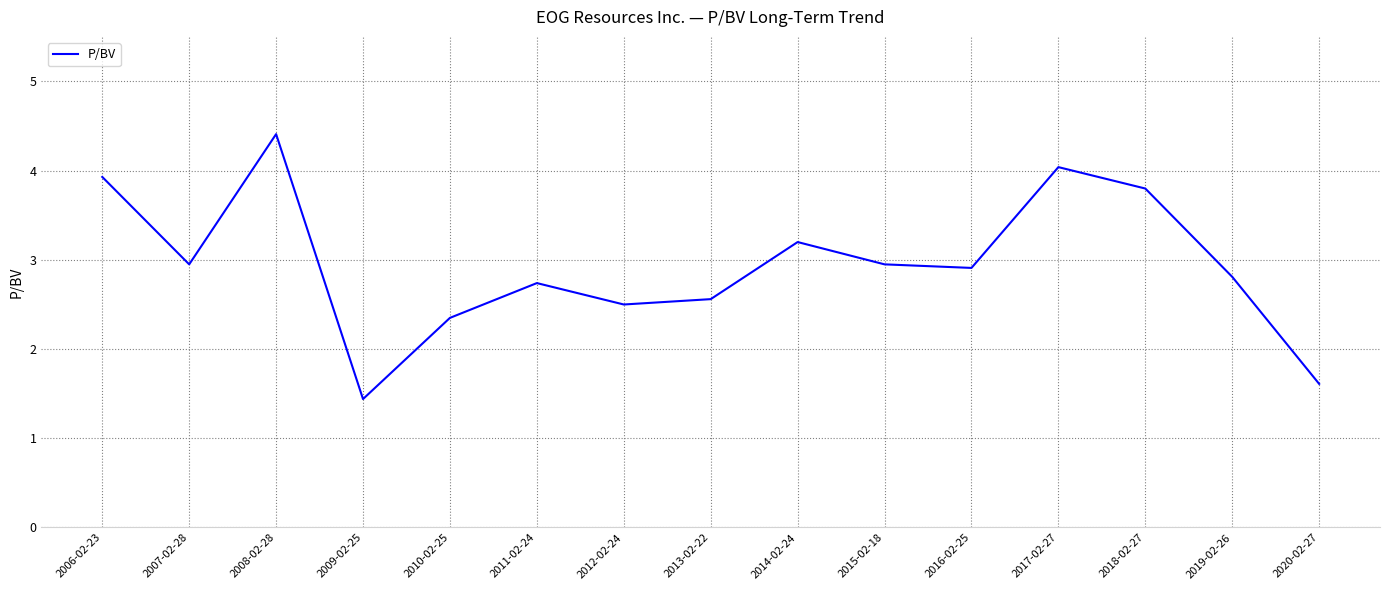

What position from the left is 2011-02-24?

6